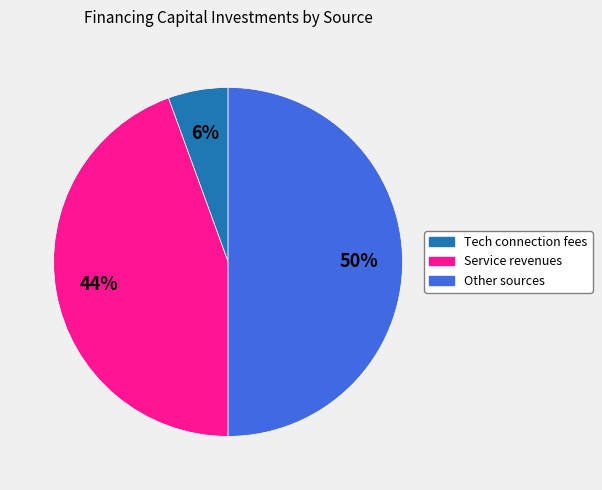

To the nearest percent, what percentage of the pie is Service revenues?

44%